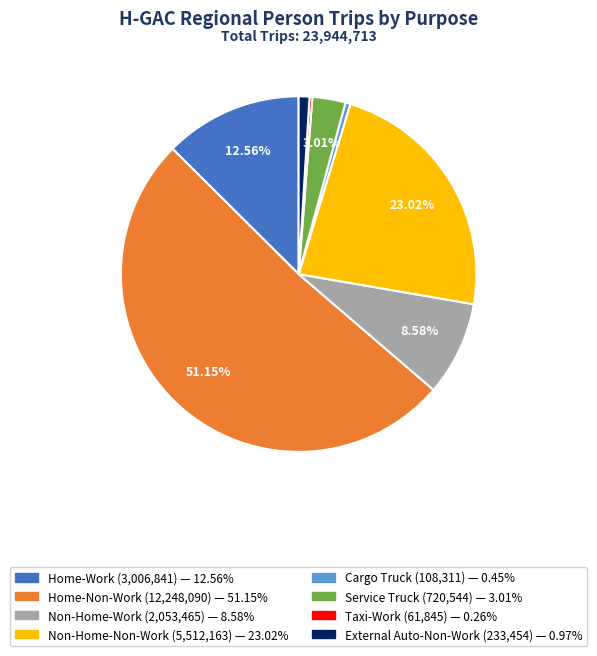

Is there a majority slice in this chart?

Yes